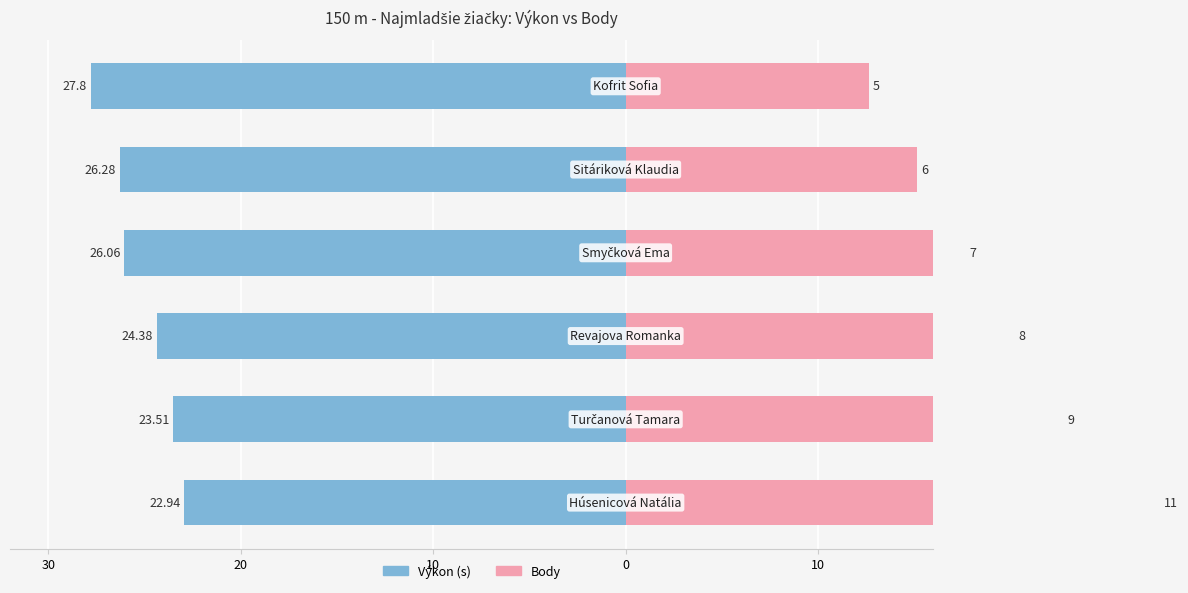

What is the average value of the Výkon (s) series?

-25.2